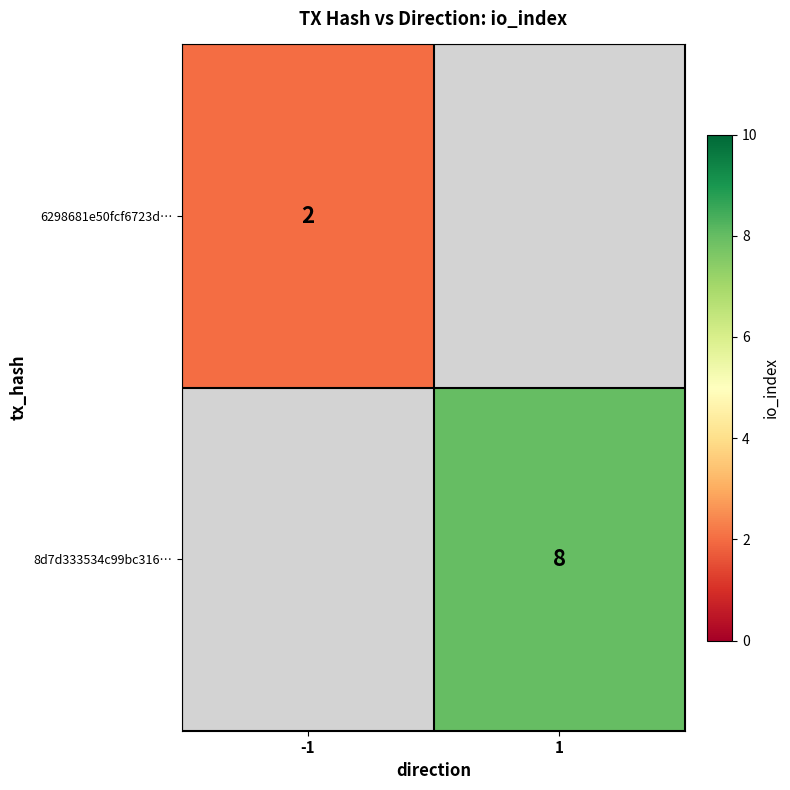

Is it true that 8d7d333534c99bc316… equals 4 at 1?

False